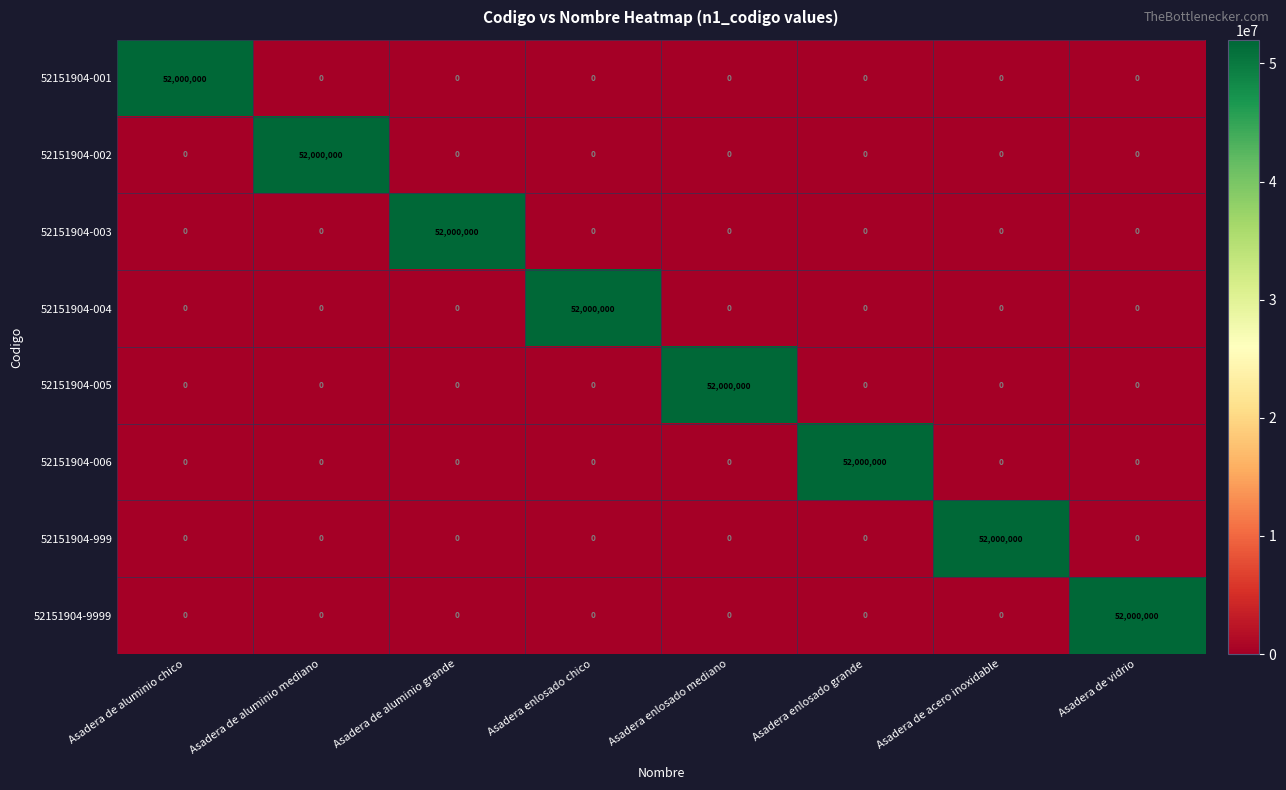

Is it true that 52151904-003 equals 0 at Asadera de aluminio mediano?

True